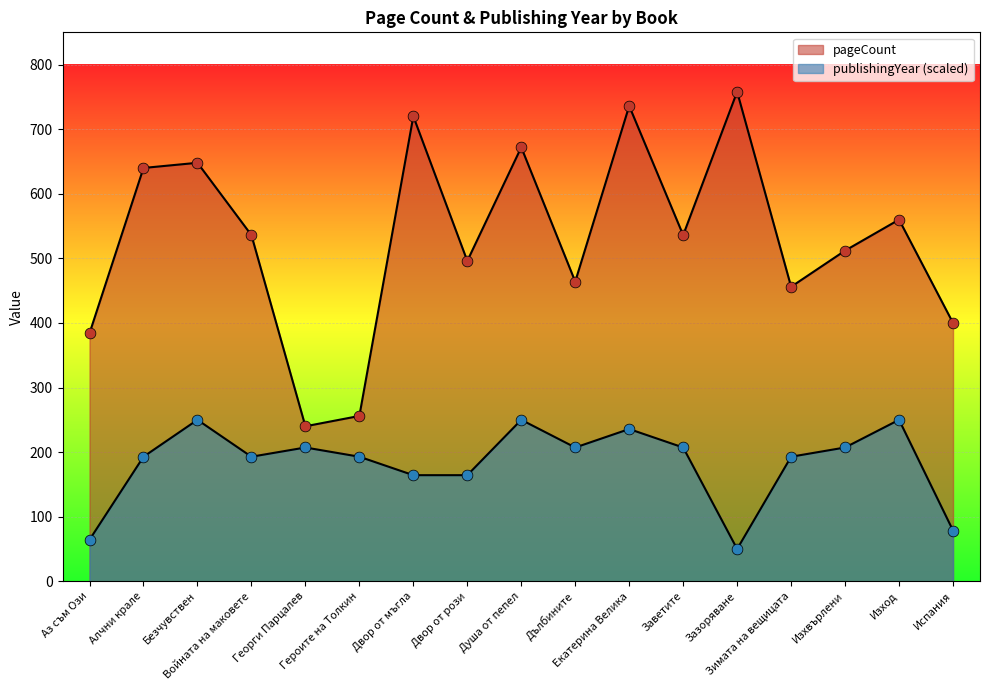

Is the value of publishingYear at Заветите greater than the value of pageCount at Испания?

No